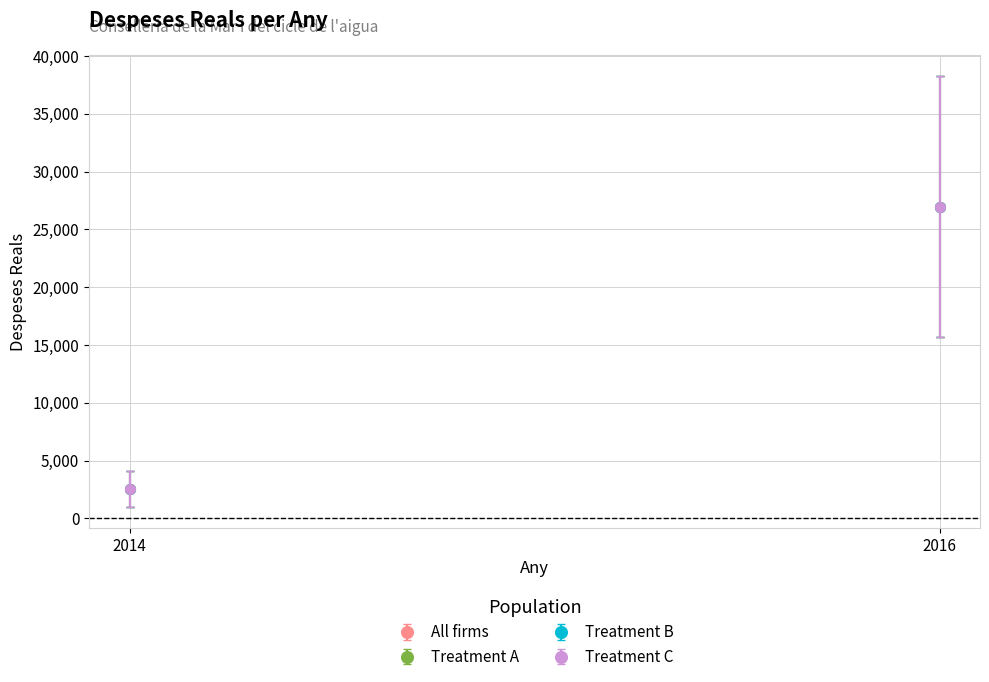

What is the total value across all series at 2016?

107873.0